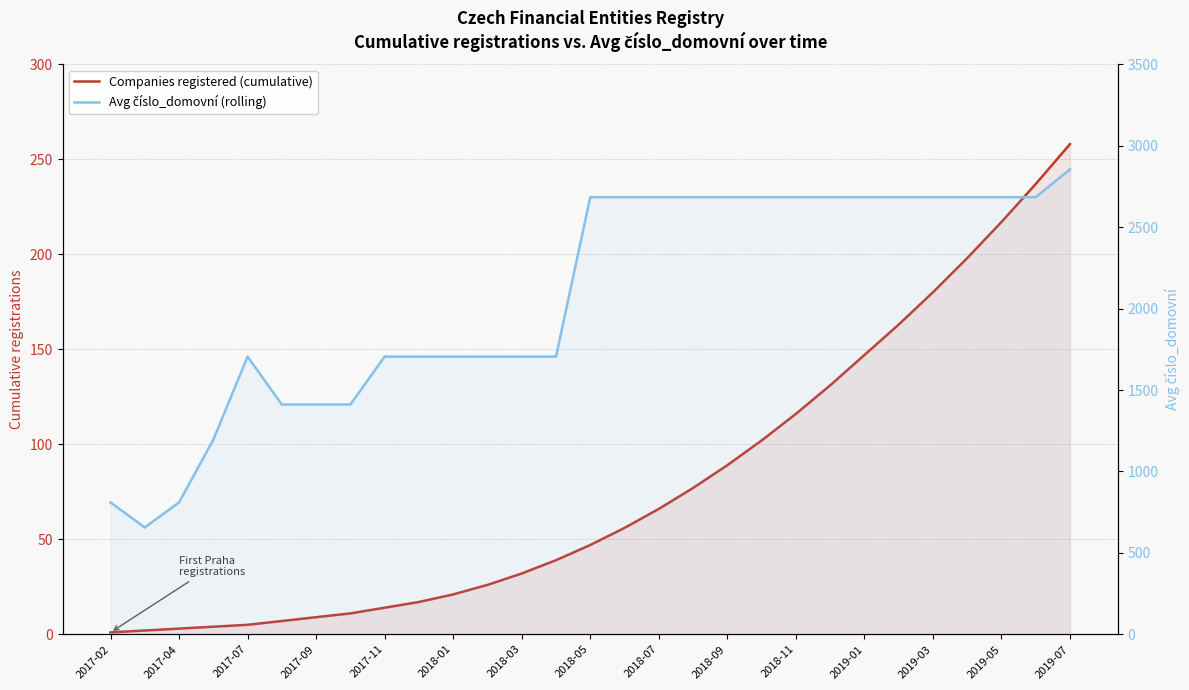

Does the chart have visible grid lines?

Yes